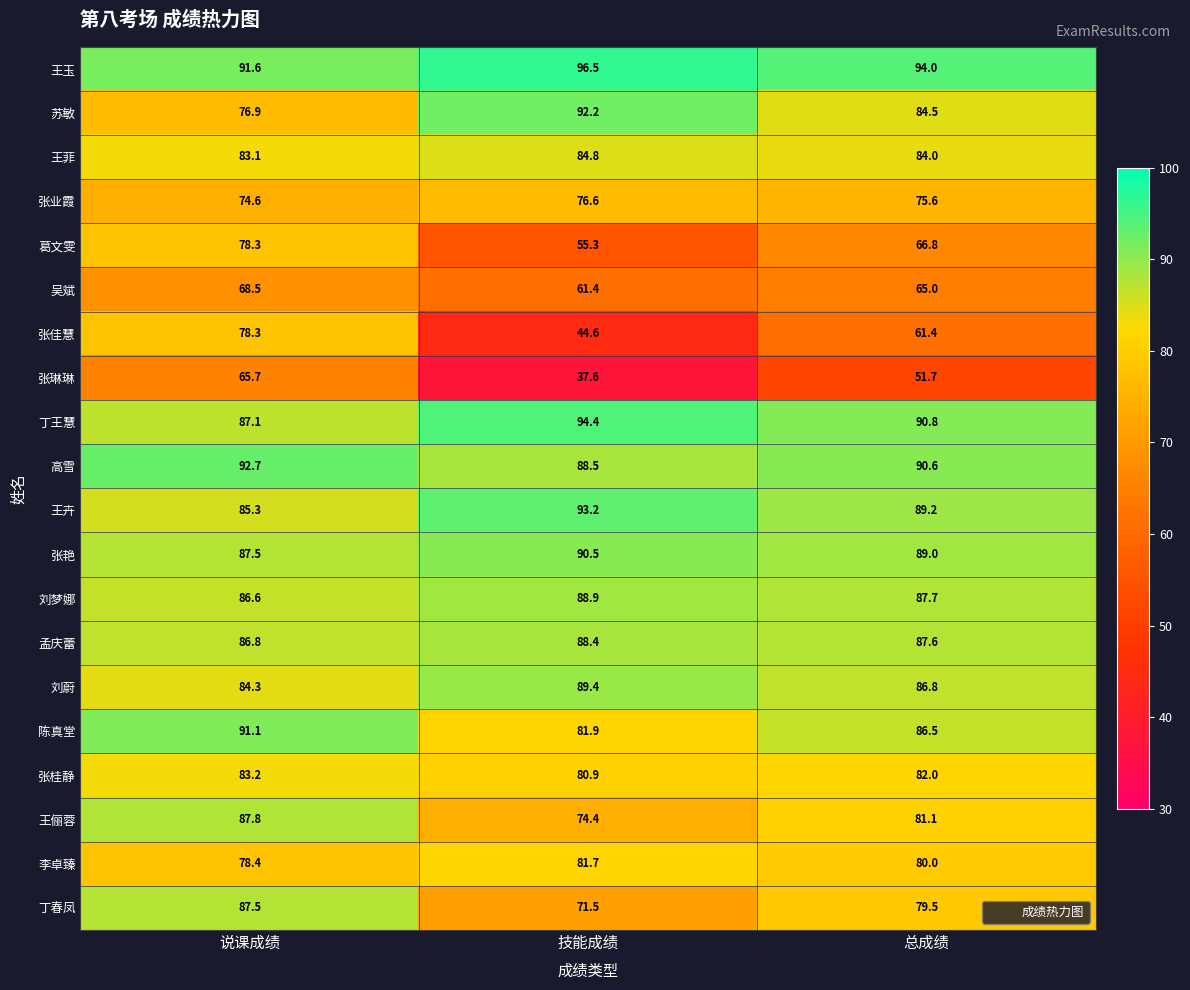

Is it true that 张艳 equals 154.9 at 技能成绩?

False